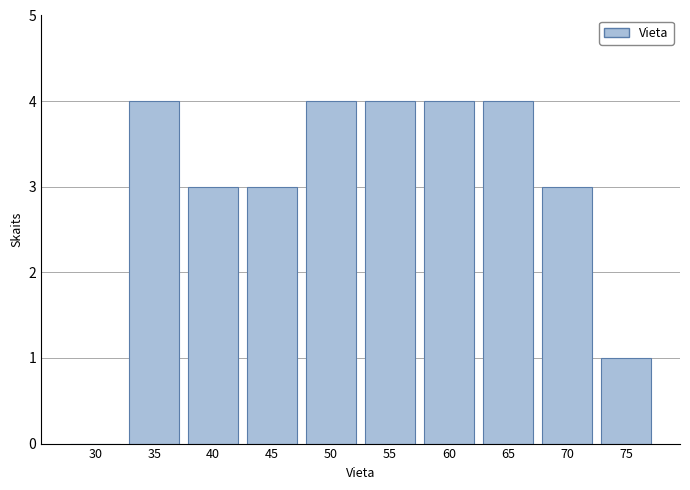

Reading left to right, transcribe all the data shown in this chart.

30=0	35=4	40=3	45=3	50=4	55=4	60=4	65=4	70=3	75=1